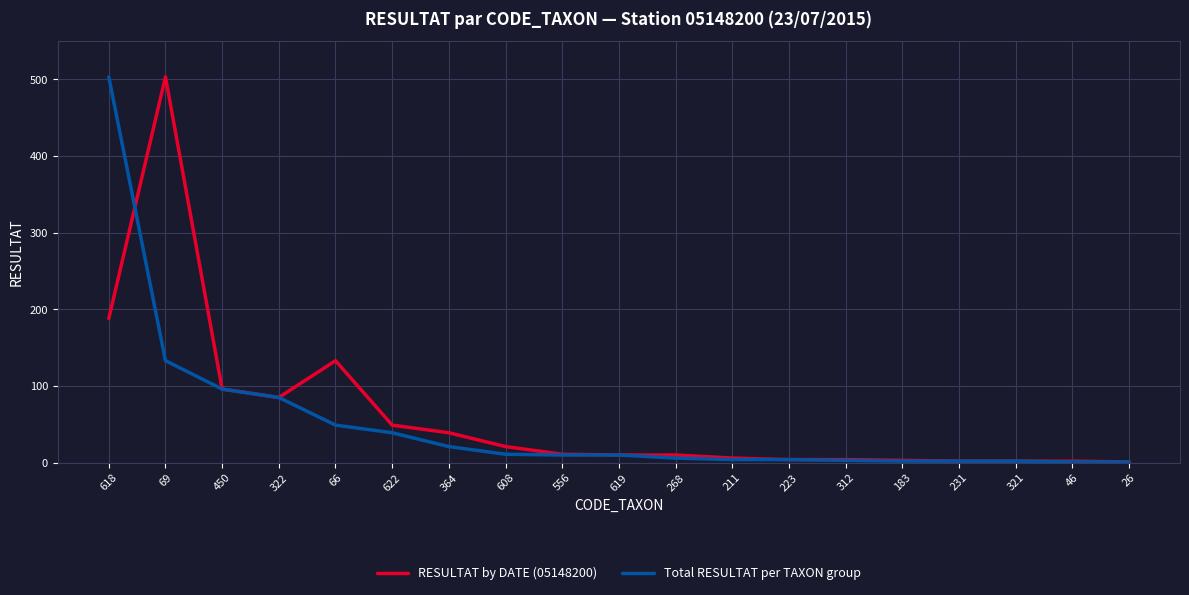

True or false: RESULTAT by DATE (05148200) has a value of 120 at 618.

False